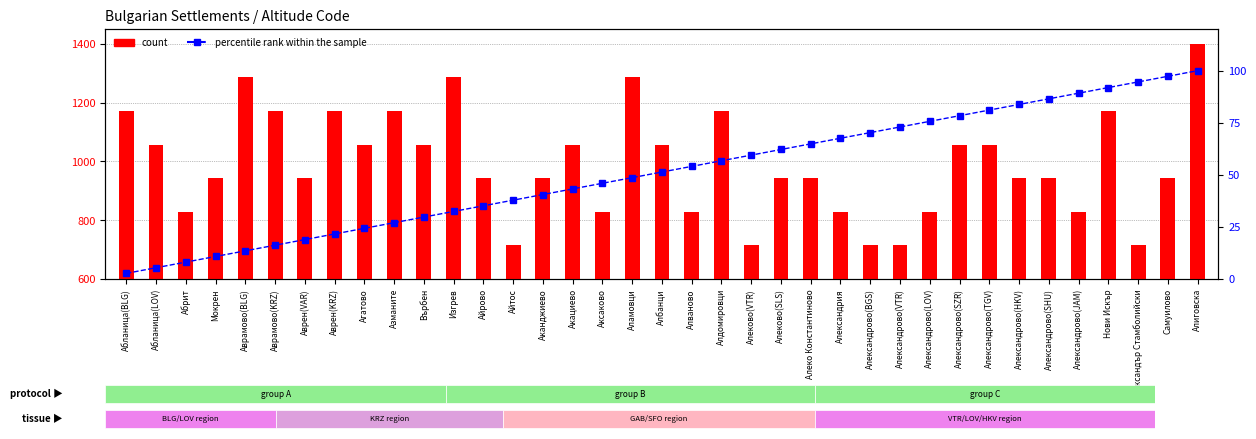

Reading left to right, transcribe all the data shown in this chart.

count: 1171.4	1057.1	828.6	942.9	1285.7	1171.4	942.9	1171.4	1057.1	1171.4	1057.1	1285.7	942.9	714.3	942.9	1057.1	828.6	1285.7	1057.1	828.6	1171.4	714.3	942.9	942.9	828.6	714.3	714.3	828.6	1057.1	1057.1	942.9	942.9	828.6	1171.4	714.3	942.9	1400.0
percentile rank within the sample: 2.7	5.4	8.1	10.8	13.5	16.2	18.9	21.6	24.3	27.0	29.7	32.4	35.1	37.8	40.5	43.2	45.9	48.6	51.4	54.1	56.8	59.5	62.2	64.9	67.6	70.3	73.0	75.7	78.4	81.1	83.8	86.5	89.2	91.9	94.6	97.3	100.0